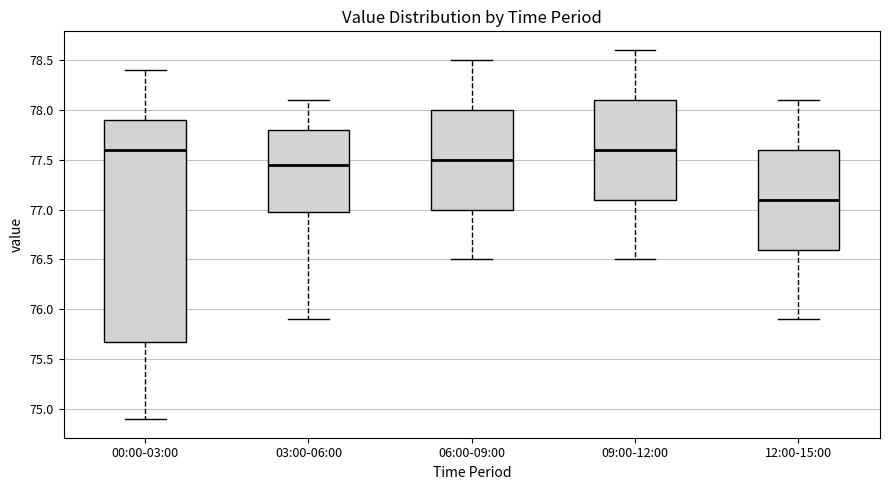

Reading left to right, read every box against the y-axis: the position of its median line, the range the box covers, and the ends of its whiskers. The values are not printed on the chart, so give them approximately, as read against the axis.

00:00-03:00: median 77.60, box 75.70 to 77.90, whiskers 74.90 to 78.40
03:00-06:00: median 77.45, box 77.00 to 77.80, whiskers 75.90 to 78.10
06:00-09:00: median 77.50, box 77.00 to 78.00, whiskers 76.50 to 78.50
09:00-12:00: median 77.60, box 77.10 to 78.10, whiskers 76.50 to 78.60
12:00-15:00: median 77.10, box 76.60 to 77.60, whiskers 75.90 to 78.10